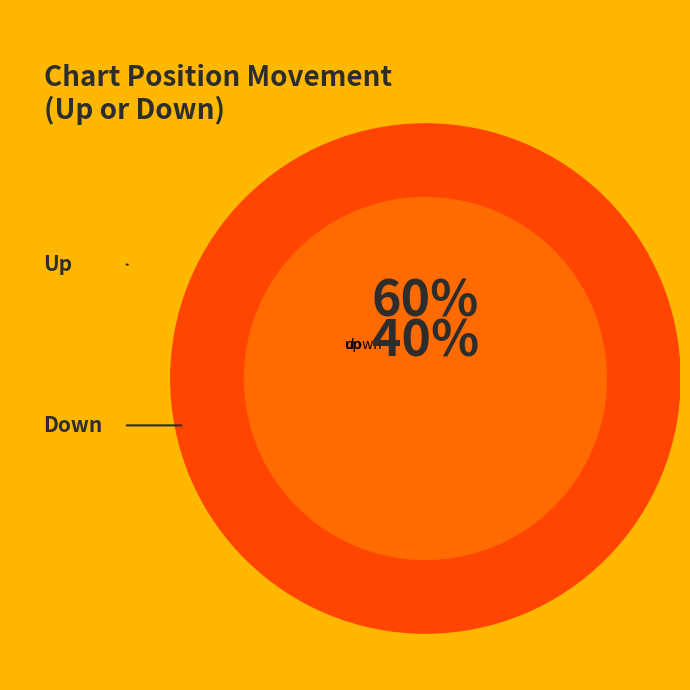

What percentage is NOT represented by down?

40.0%